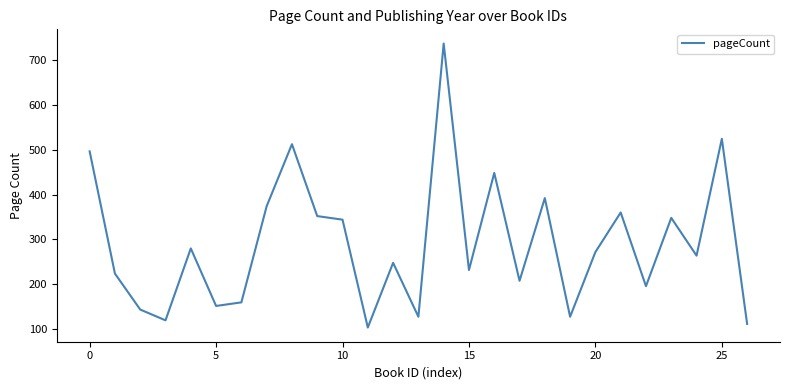

What is the greatest value displayed?

736